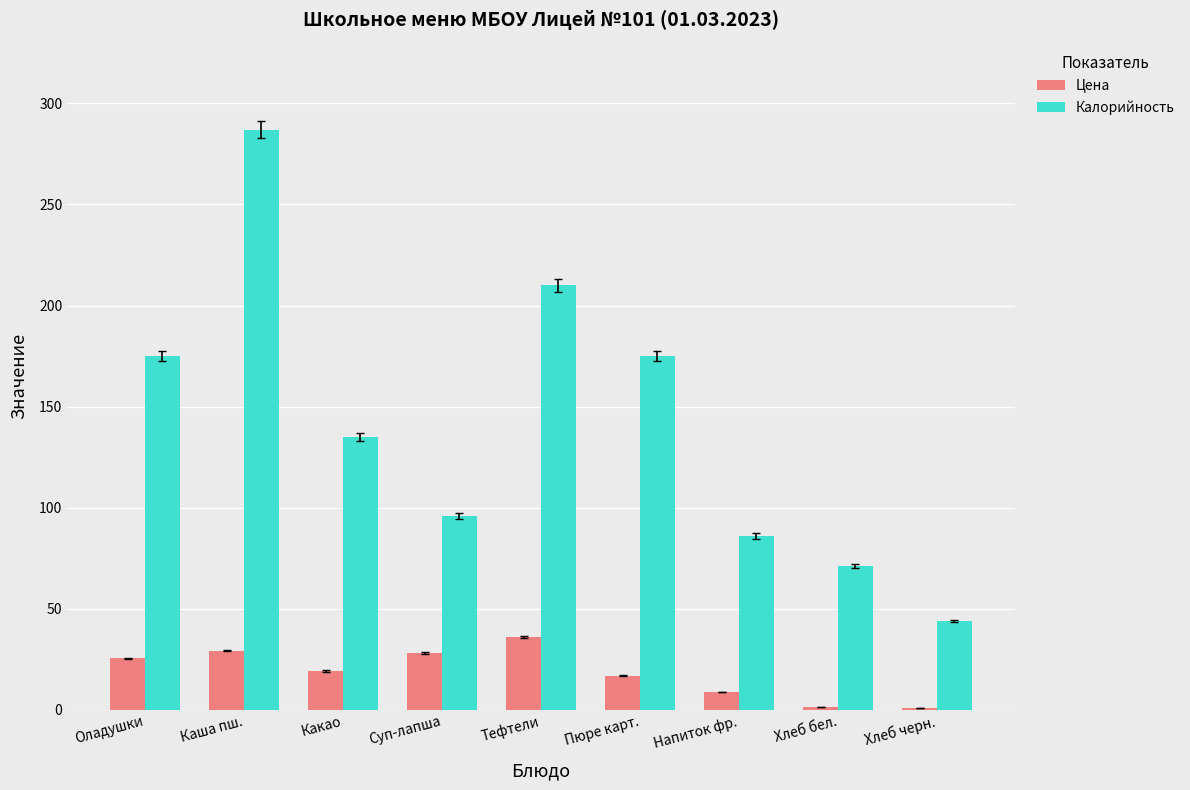

Rank the series at Тефтели from lowest to highest value.

Цена, Калорийность